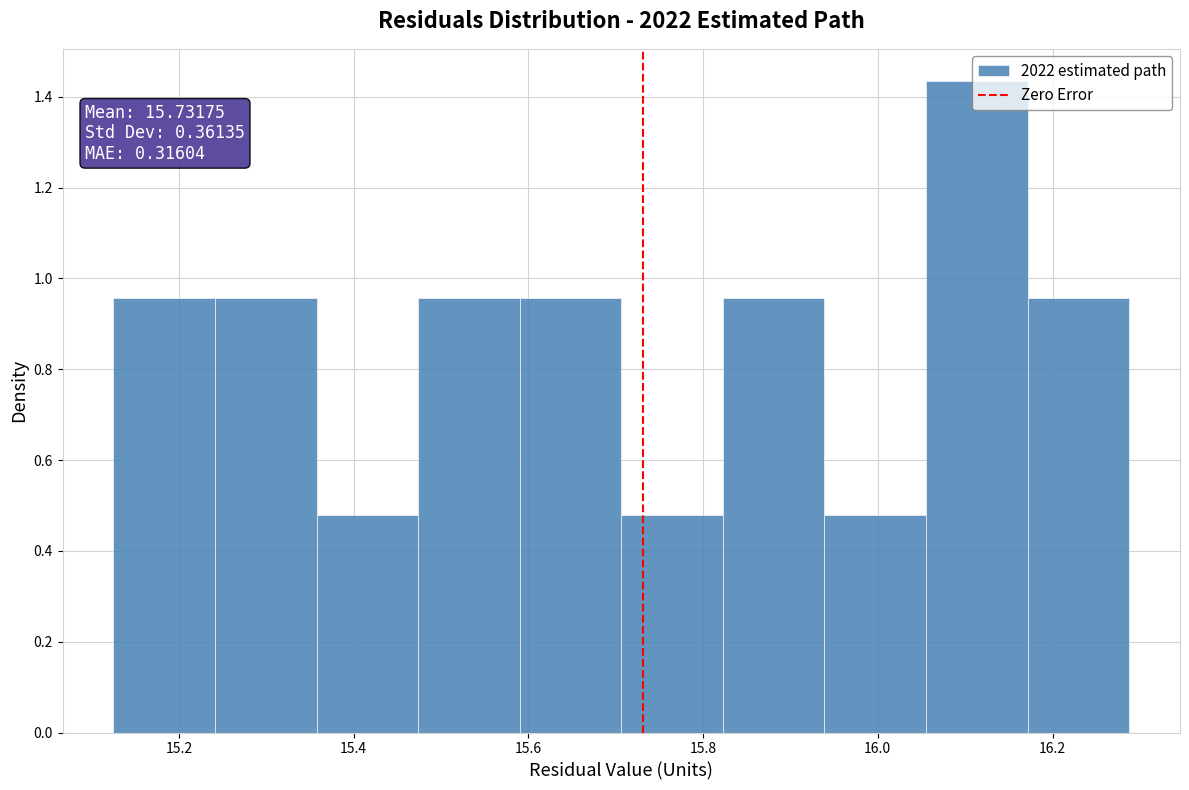

Over which range of the x-axis is the bar tallest?

16.06 to 16.18